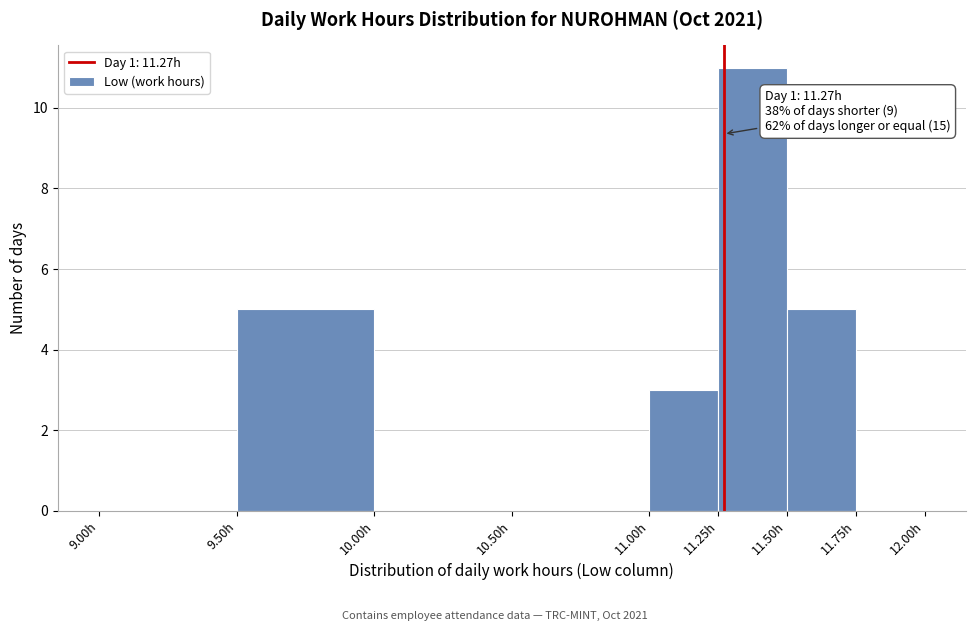

Over which range of the x-axis is the bar tallest?

11.25 to 11.50